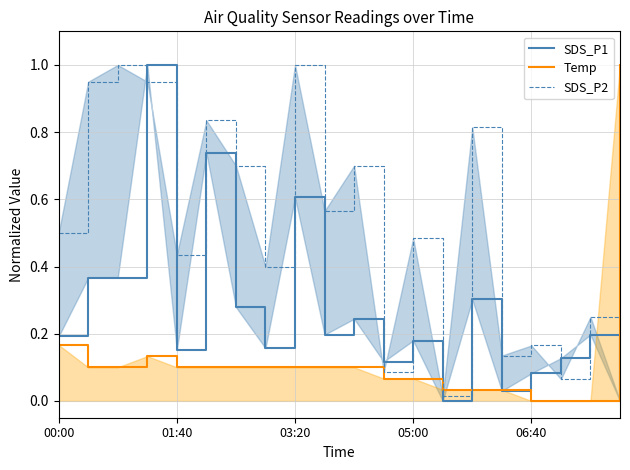

What are all the series names shown in the legend?

SDS_P1, Temp, SDS_P2